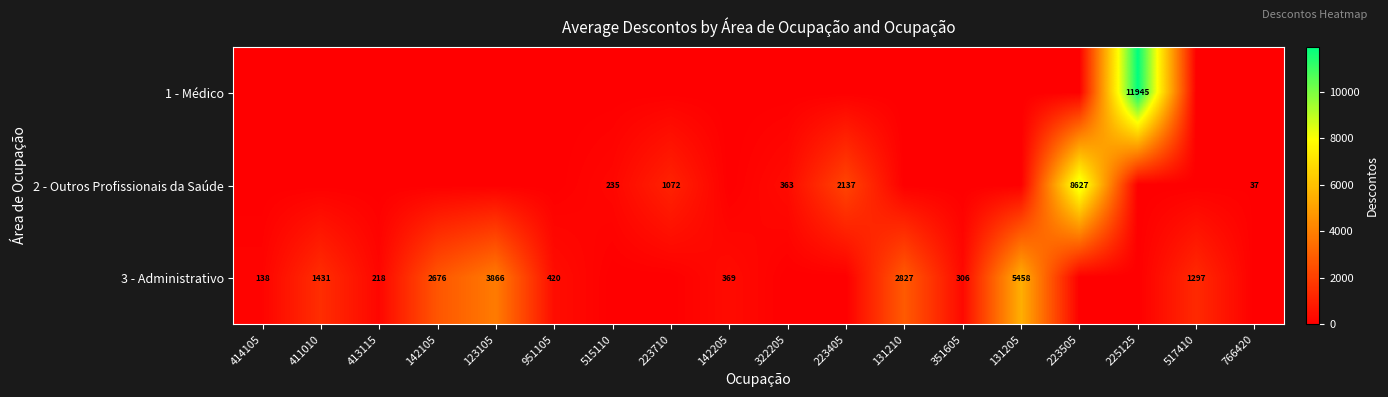

What is the spread (max minus min) of values at 223710?

1072.3